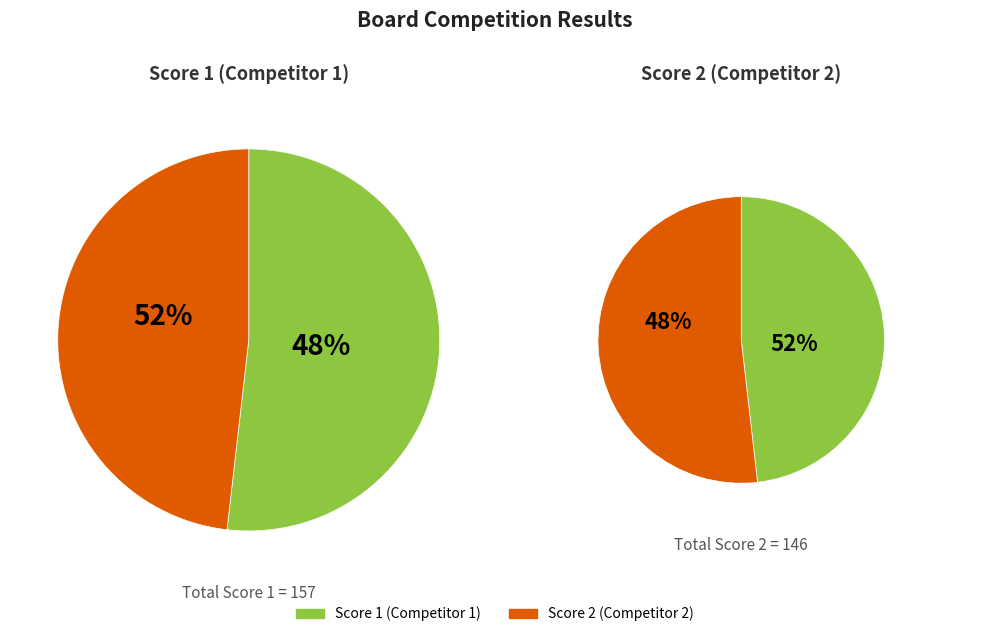

True or false: Board 8 accounts for 1% of the total.

False